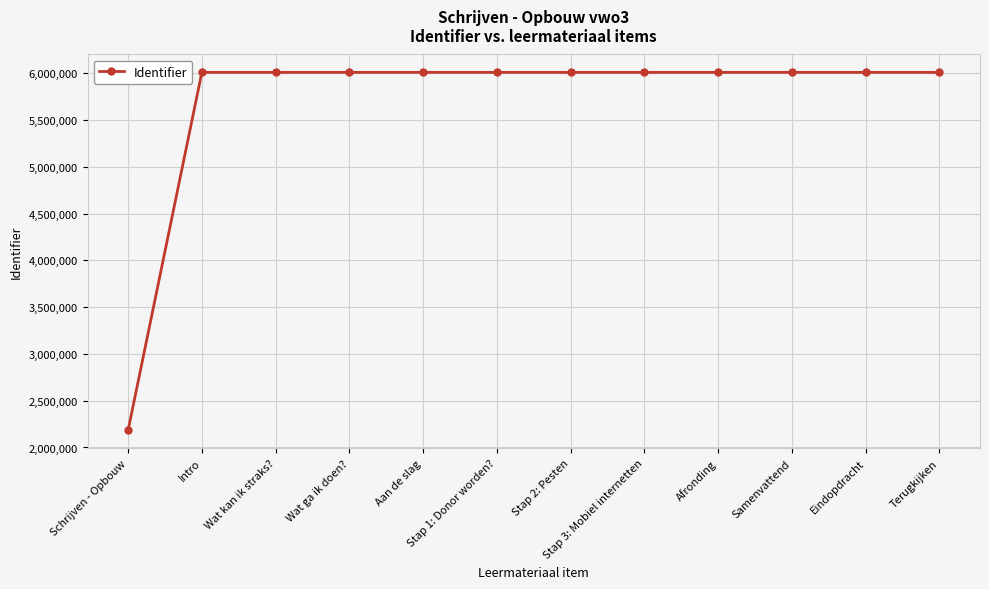

What is the value of the 10th point from the left?

6009283